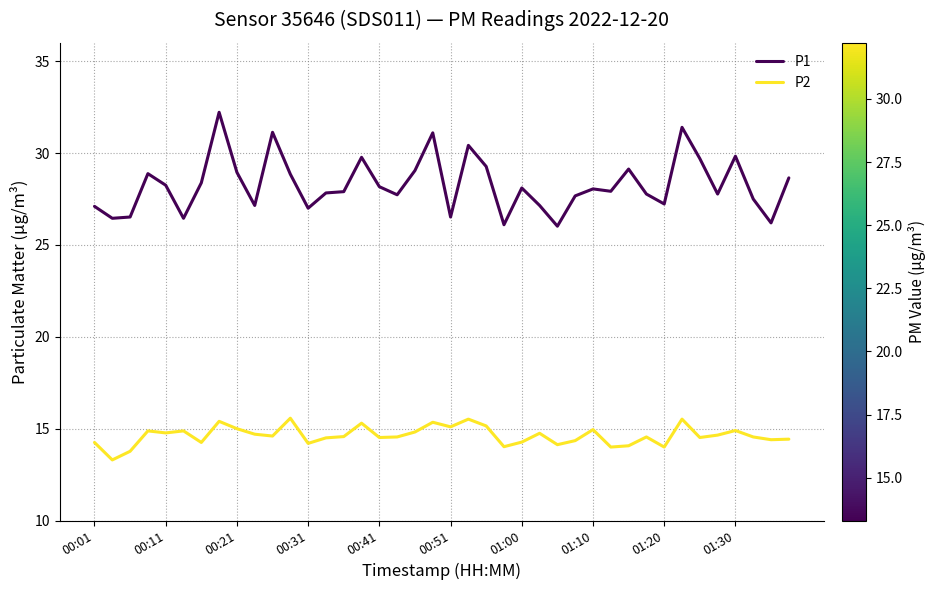

List the series in order of their overall mean, lowest first.

P2, P1